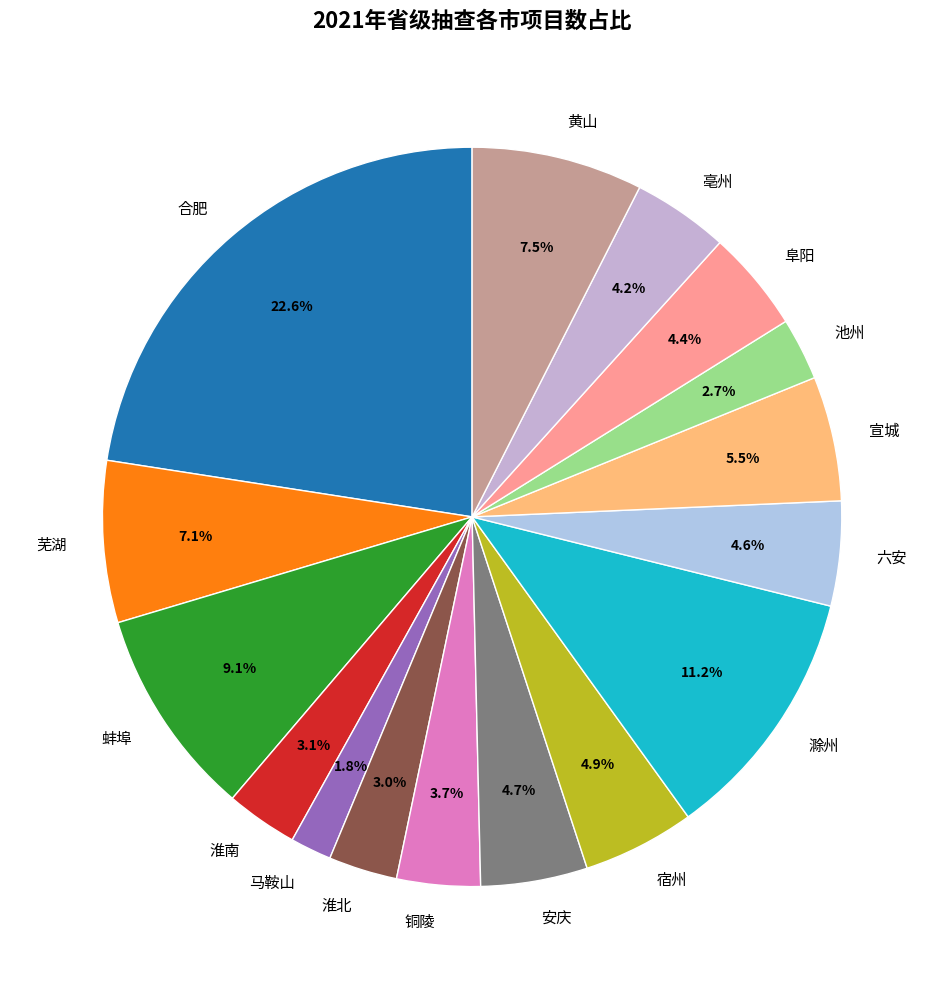

Does 宿州 account for over 50% of the chart?

No